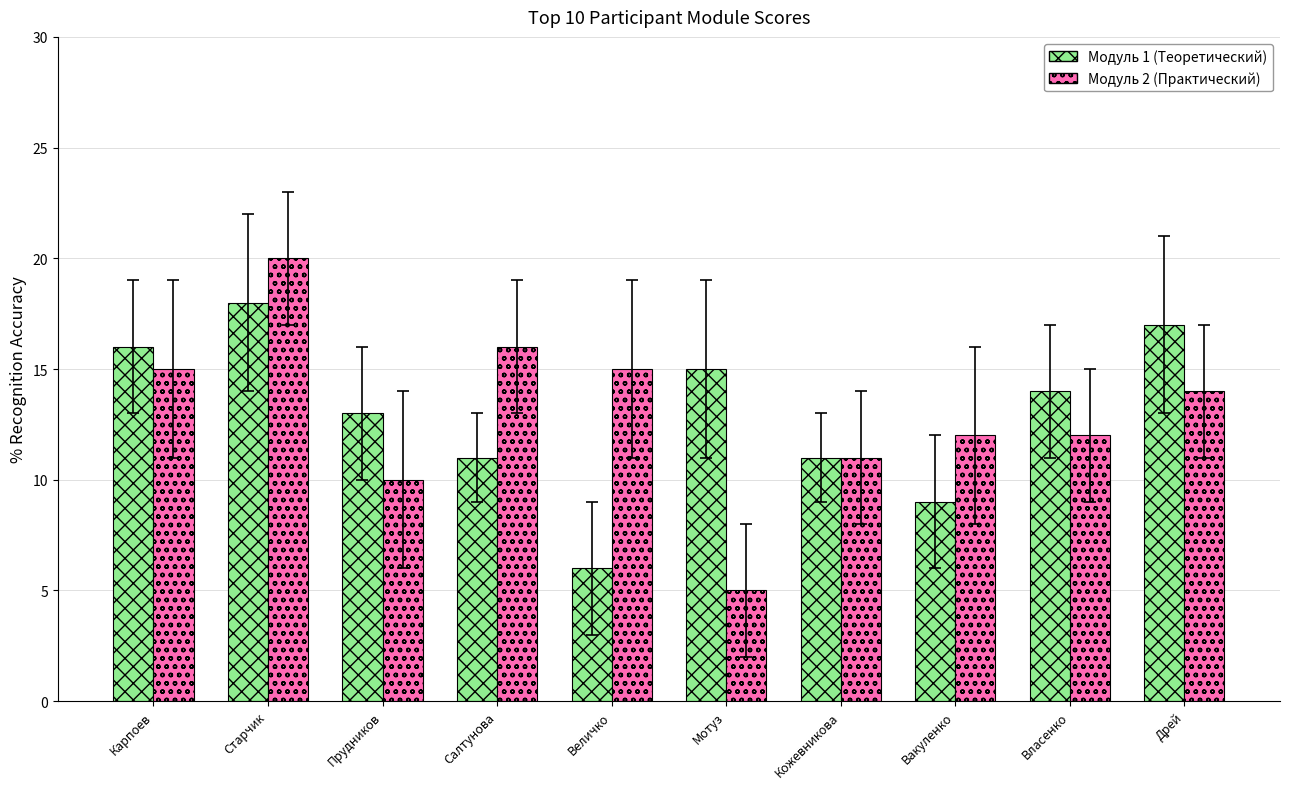

Which category has the lowest value in the Модуль 2 (Практический) series?

Мотуз